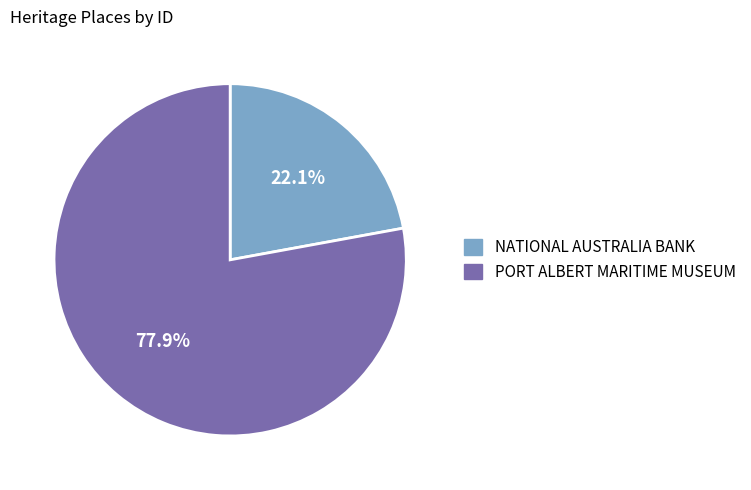

To the nearest percent, what is the difference between the largest and smallest slice percentages?

56%